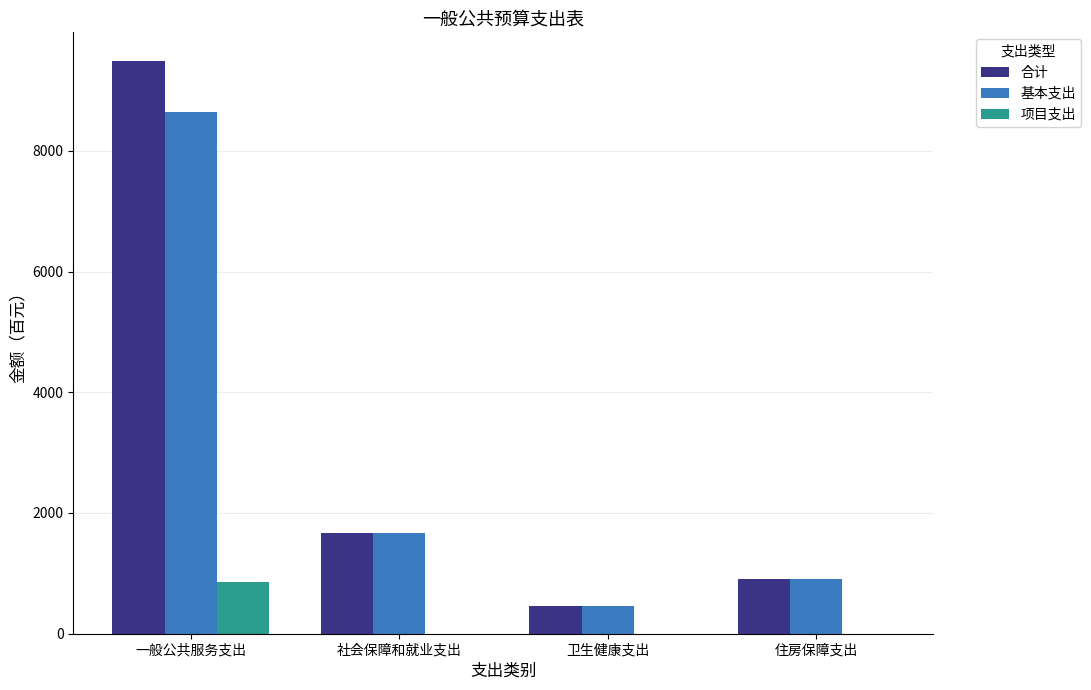

Reading left to right, extract all data points from this chart.

合计: 9488	1666	467	912
基本支出: 8638	1666	467	912
项目支出: 850	0	0	0